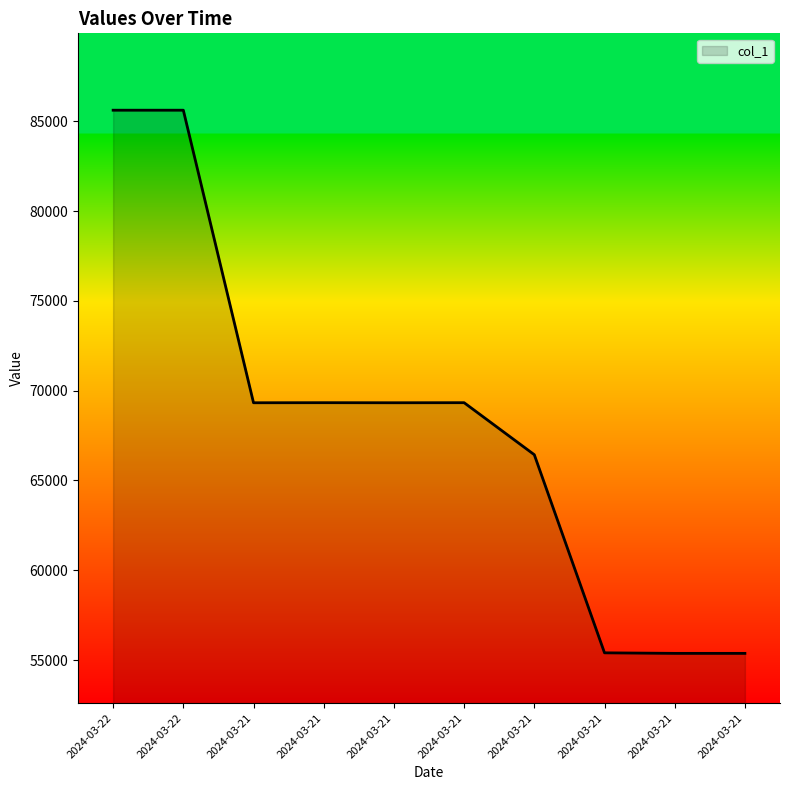

How many interior local peaks (higher than both neighbors) does the data have?

2